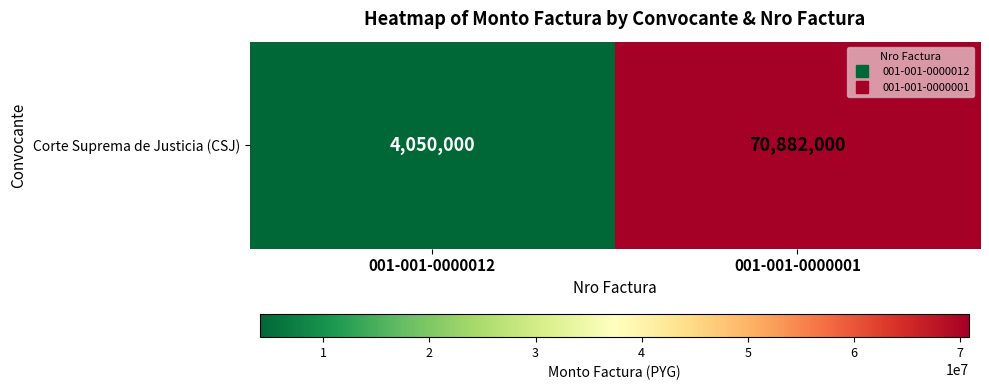

Reading left to right, extract all data points from this chart.

001-001-0000012=4050000	001-001-0000001=70882000